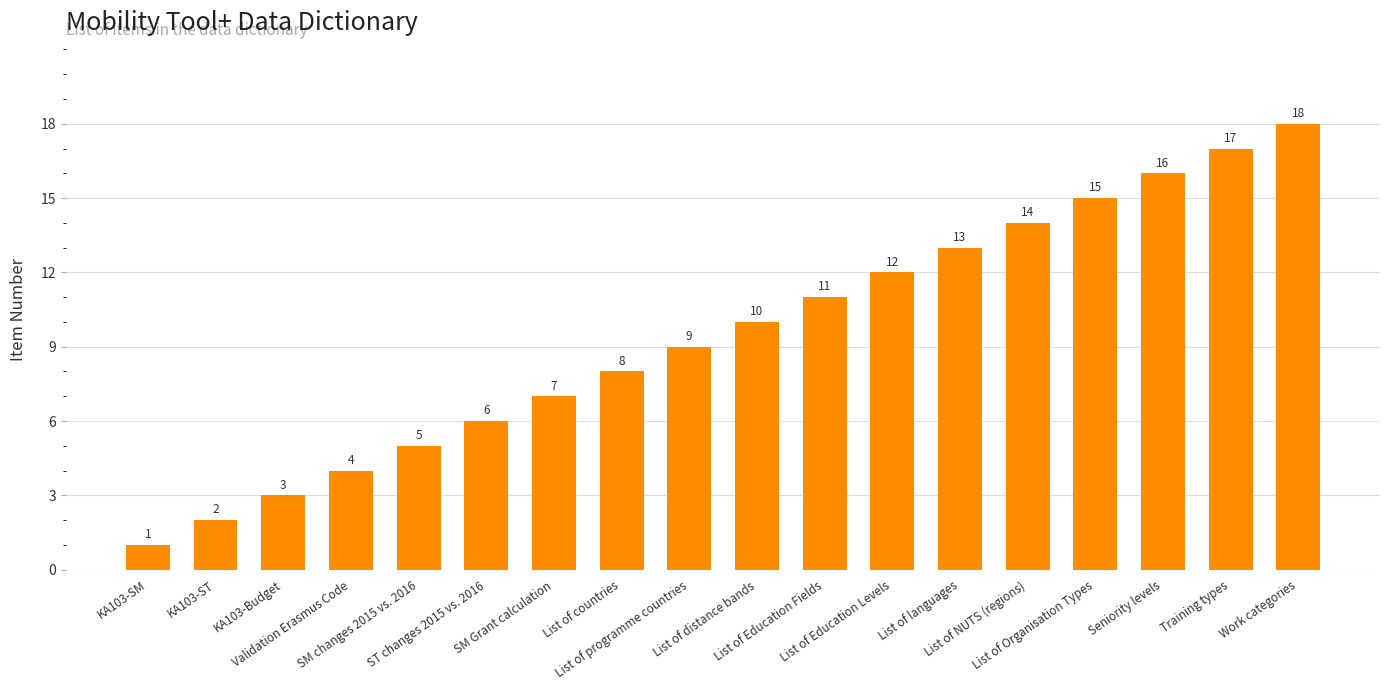

What is the average value?

10